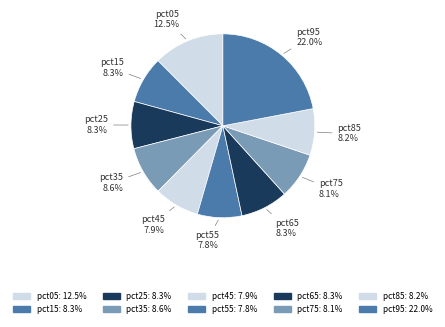

What portion of the pie excludes pct85?

91.8%